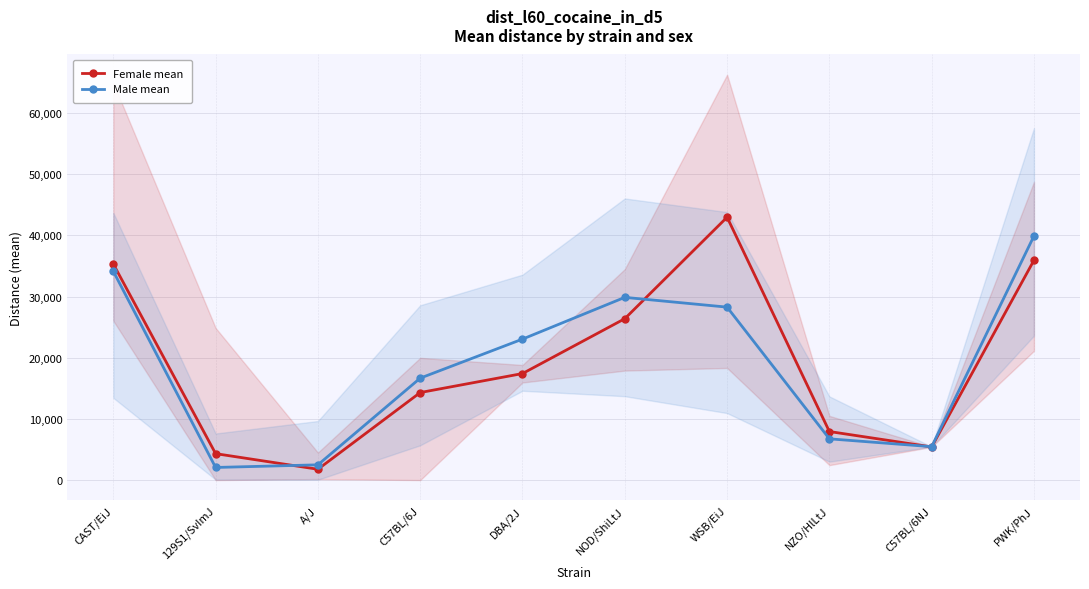

What are all the series names shown in the legend?

Female mean, Male mean